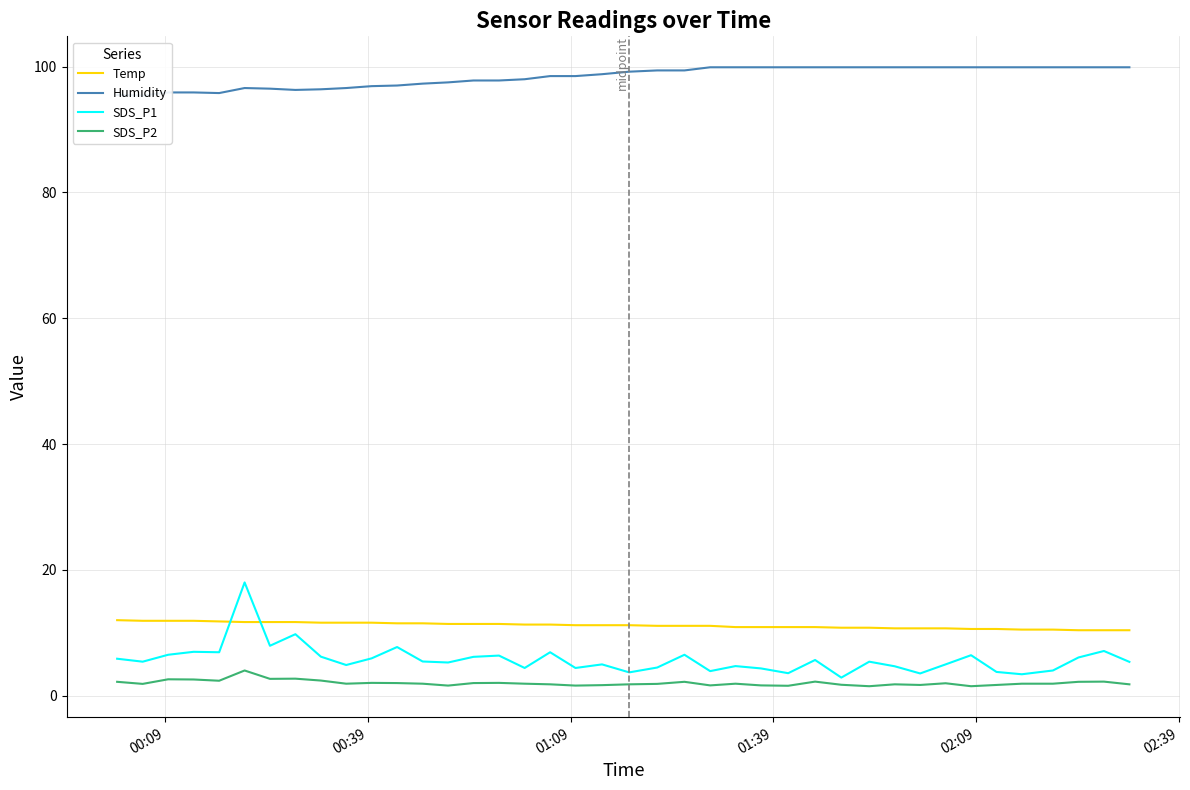

What is the minimum value for Temp?

10.4